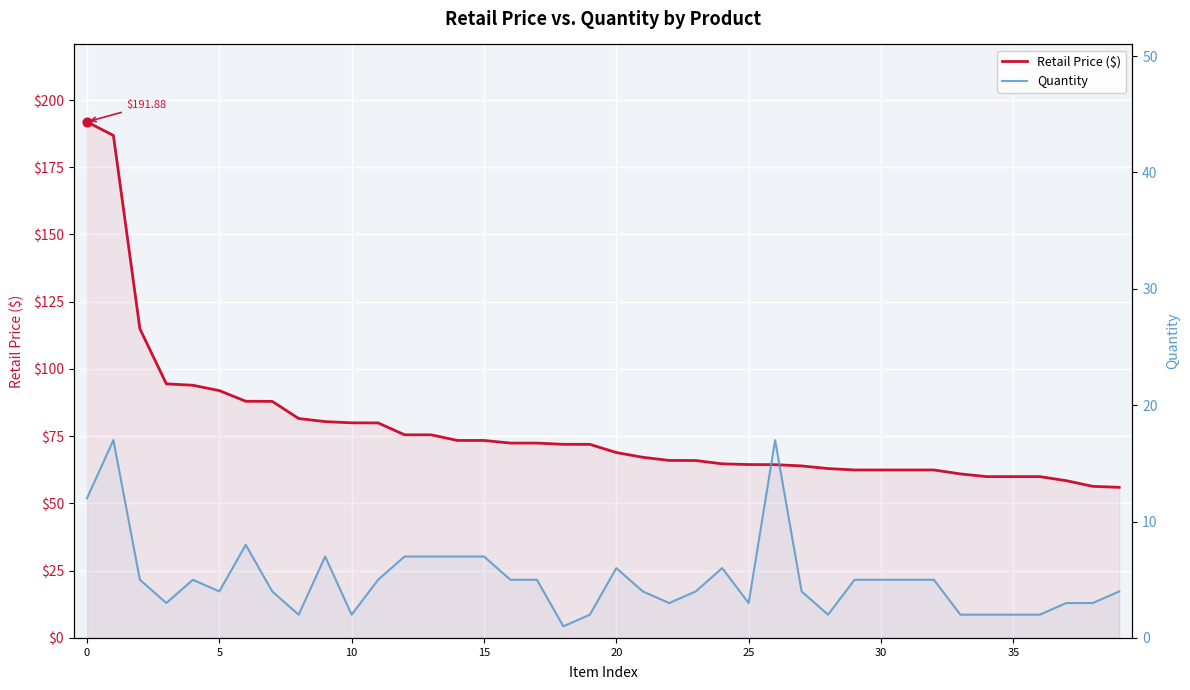

What are all the series names shown in the legend?

Retail Price ($), Quantity